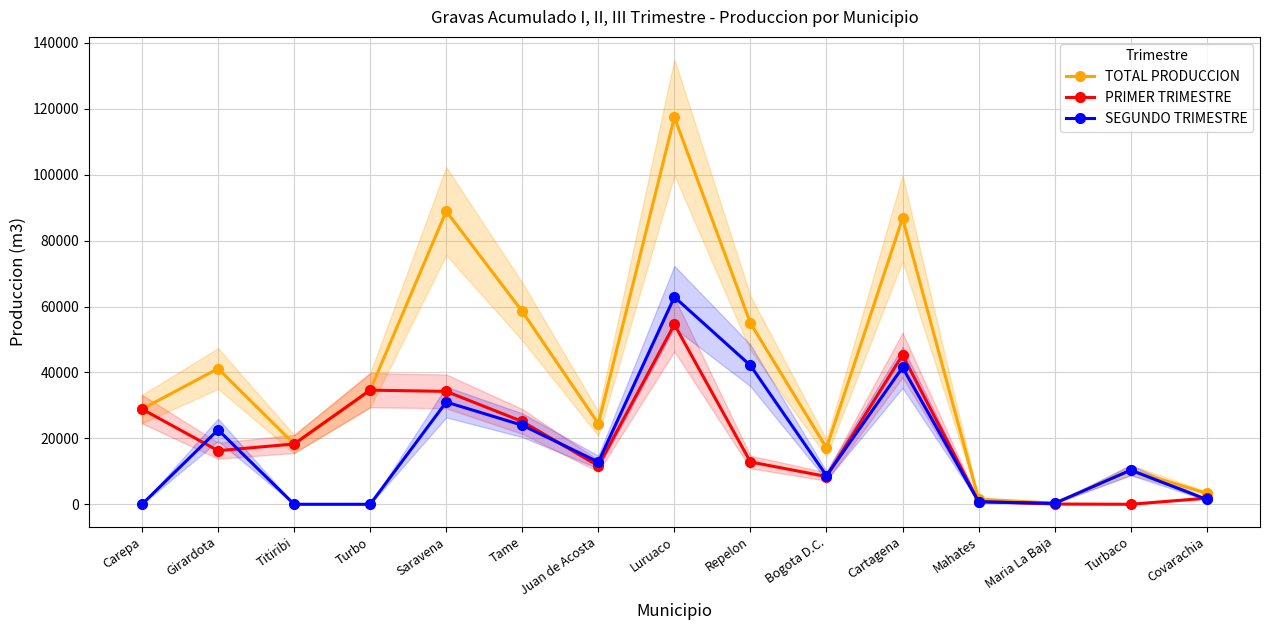

How many values in the PRIMER TRIMESTRE series exceed 16261?

7